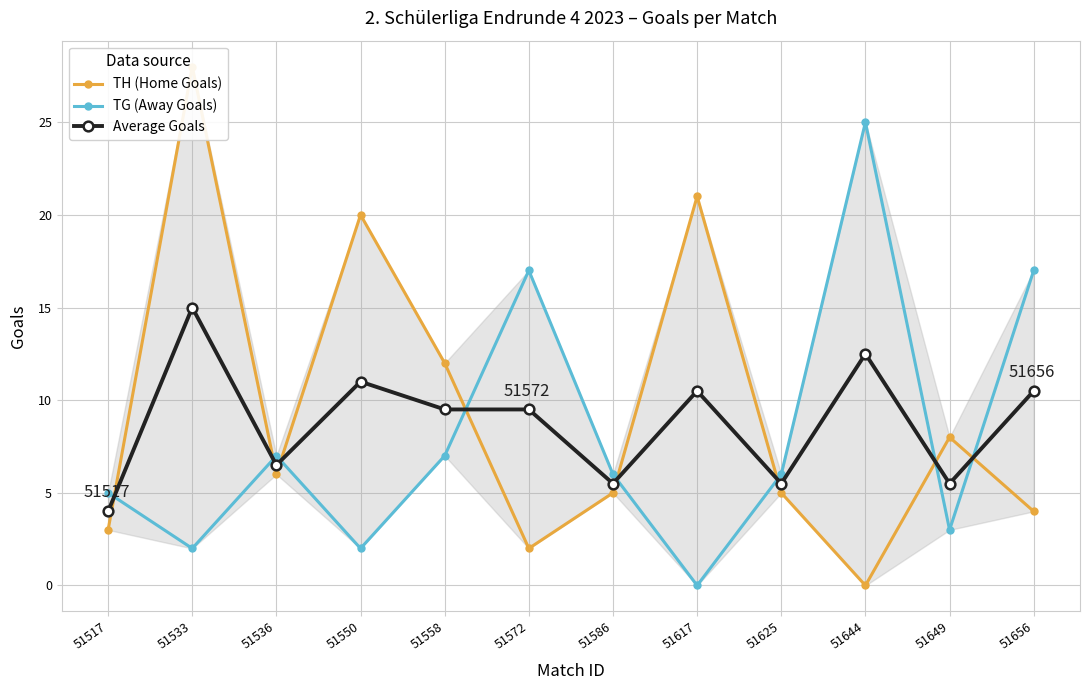

Does the chart display data point markers on the line(s)?

Yes